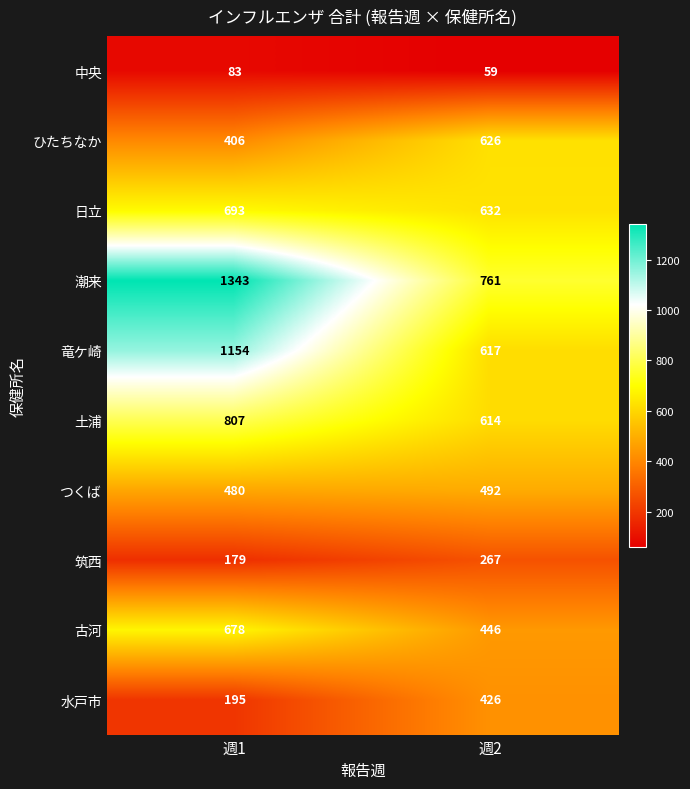

What is the approximate value of 中央 at 週2?

59